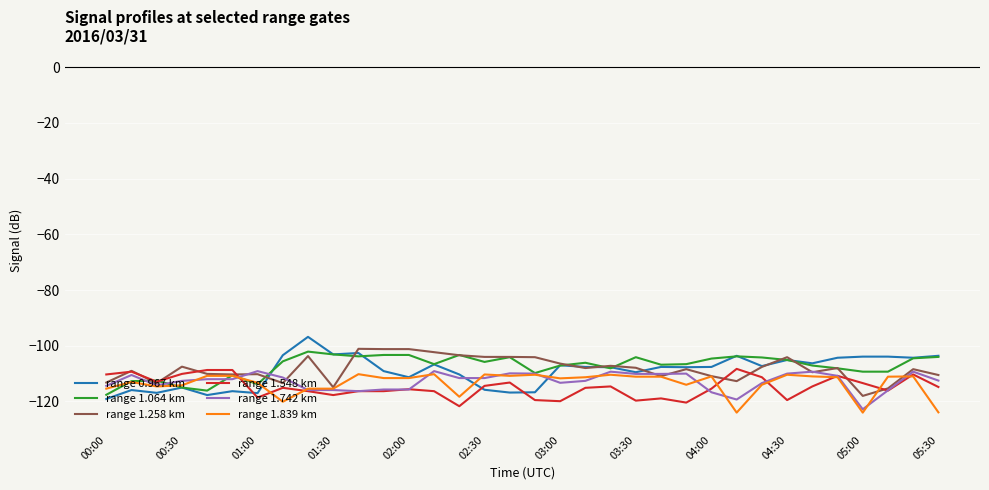

What is the minimum value for range 1.839 km?

-124.0